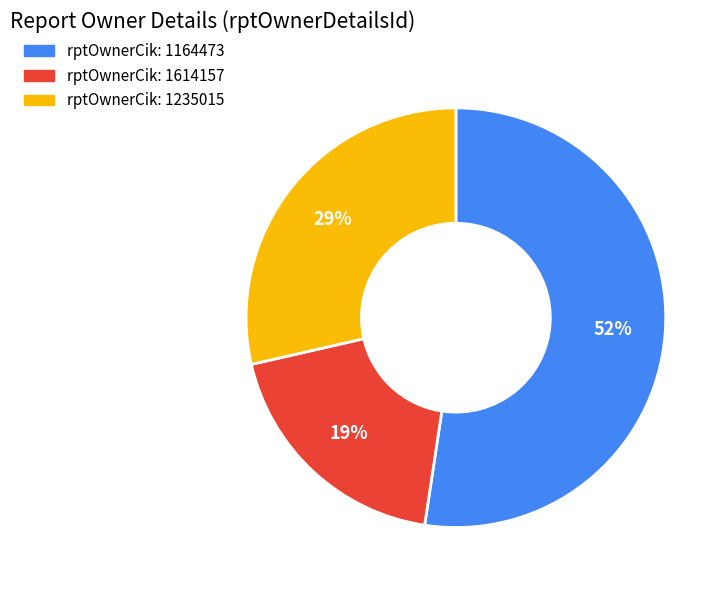

To the nearest percent, what is the difference between the largest and smallest slice percentages?

33%